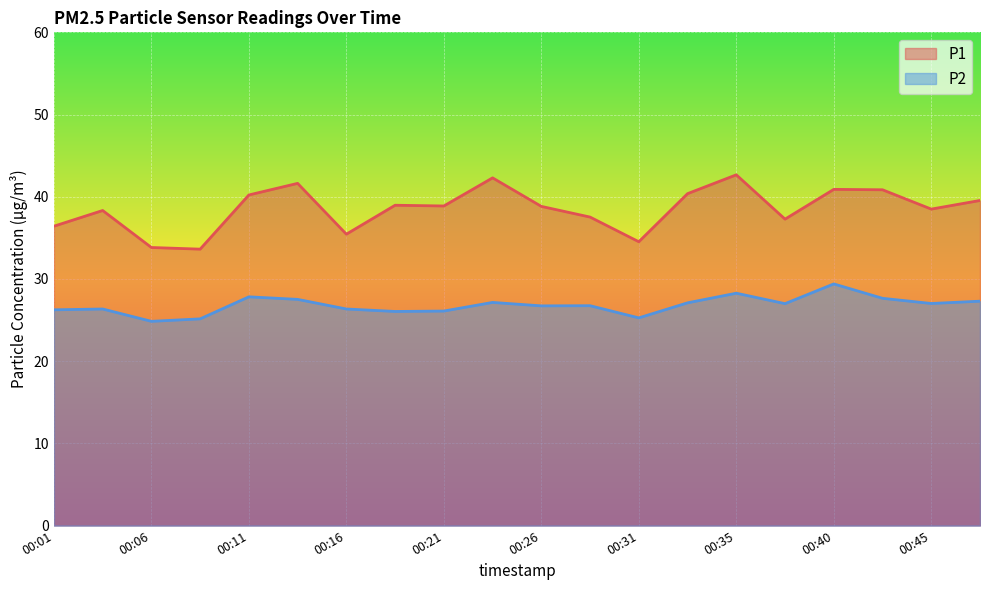

The value of P2 at 00:04 is 17.5. True or false?

False